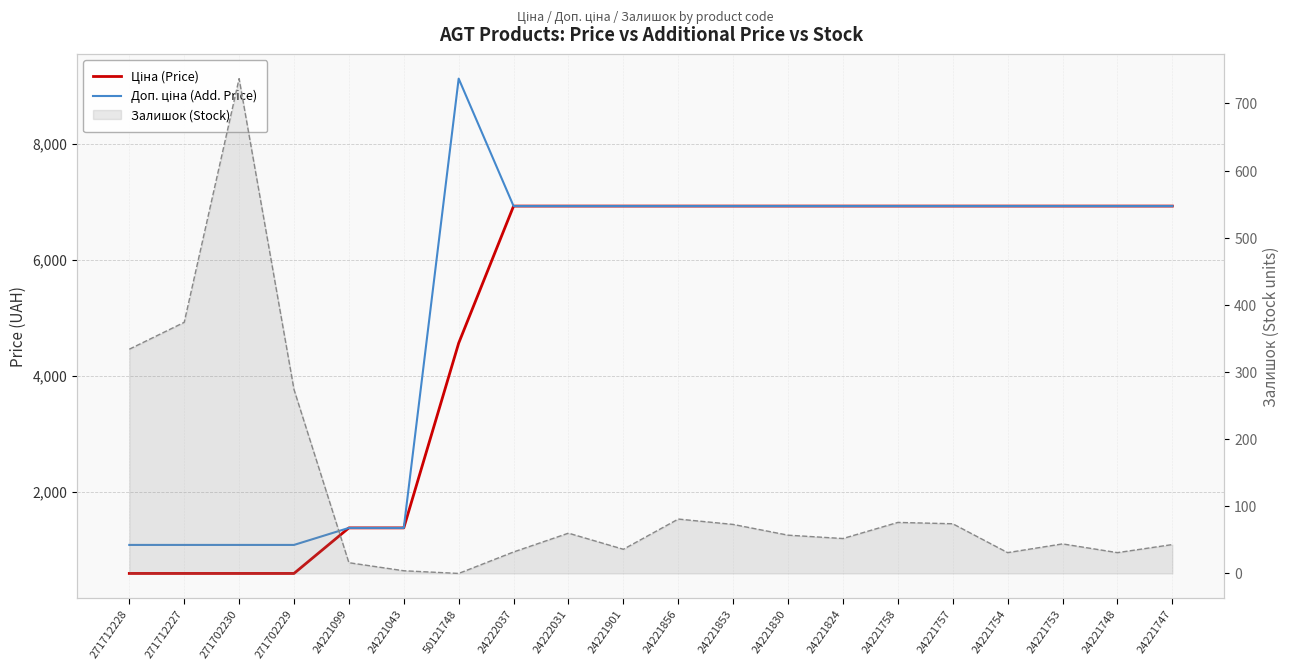

Does the chart display data point markers on the line(s)?

No